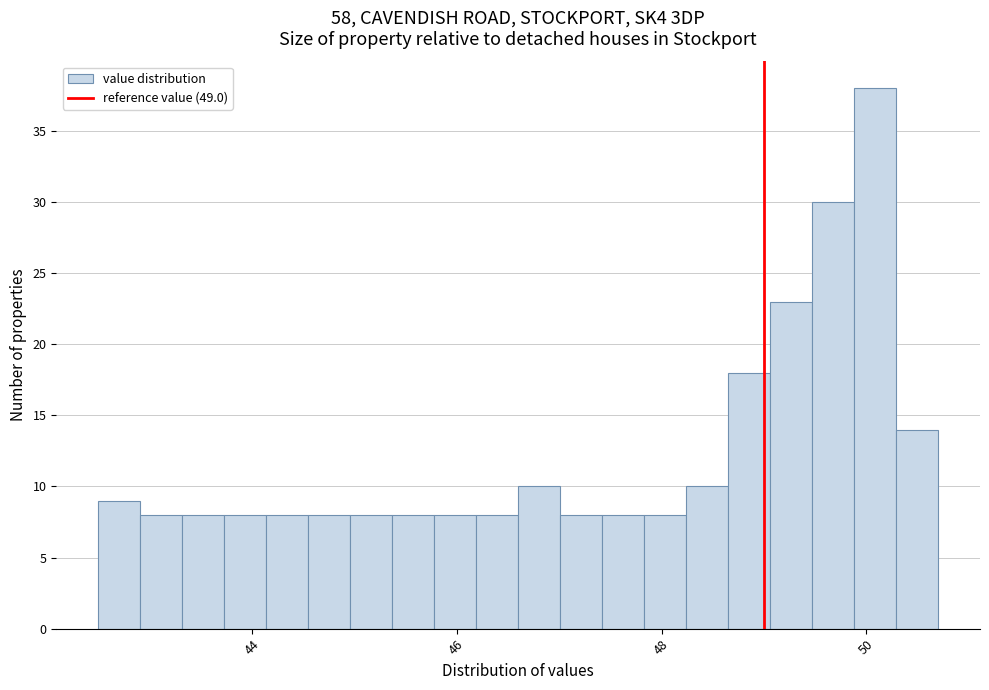

Around what value on the x-axis is the tallest bar? Give the approximate position of its centre, as read against the axis.

50.0